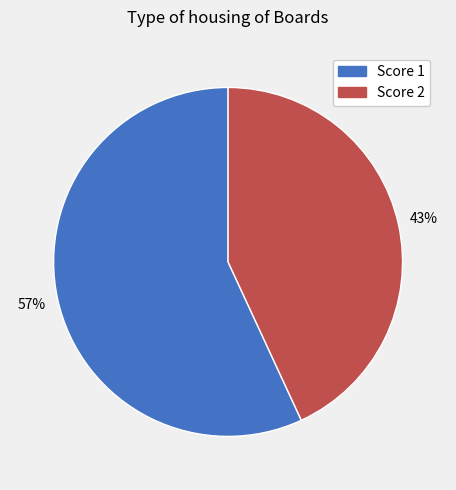

To the nearest percent, what is the difference between the largest and smallest slice percentages?

14%